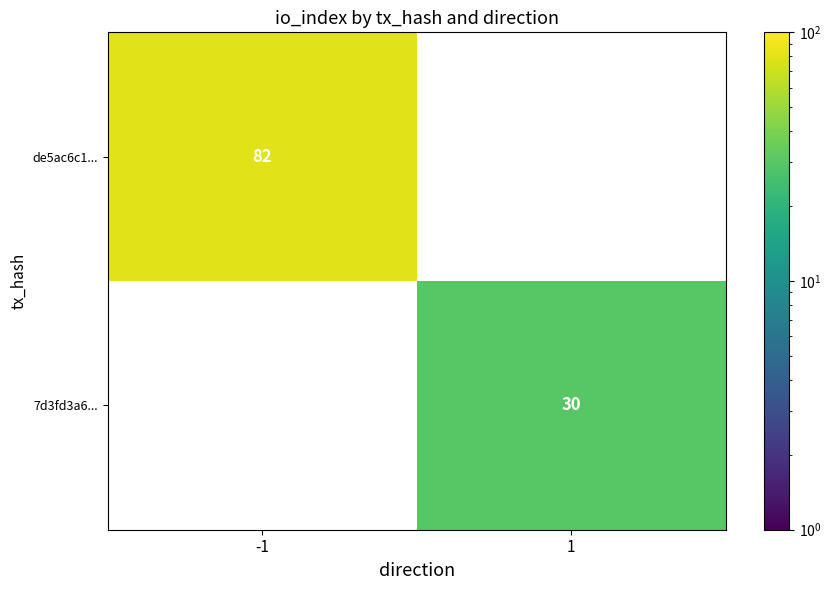

Is the value of de5ac6c1... at -1 greater than the value of 7d3fd3a6... at 1?

Yes